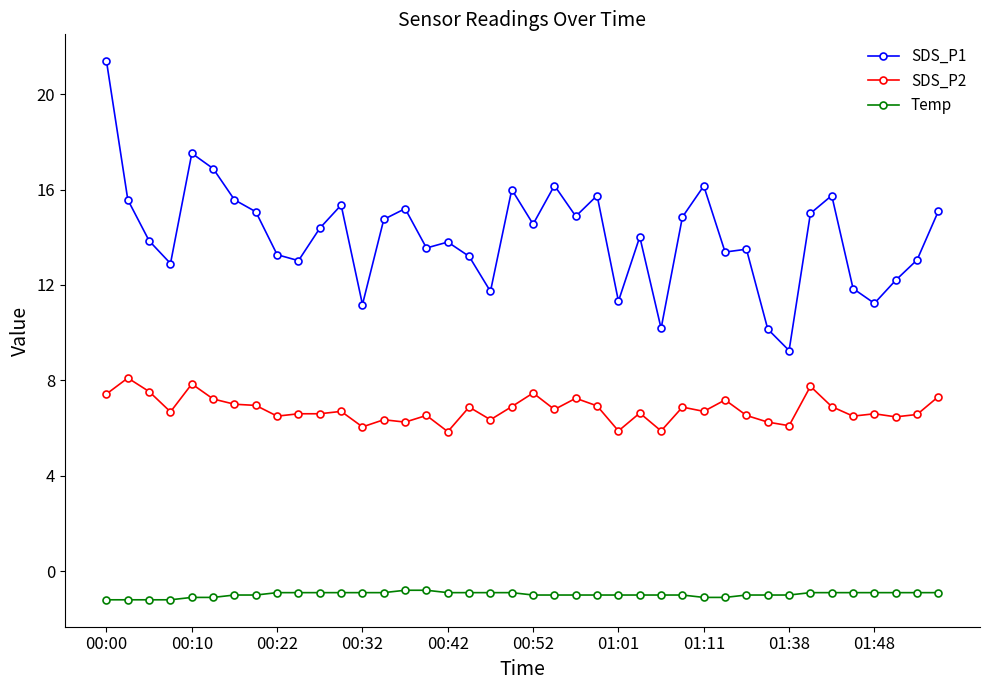

Which series has the largest total across all categories?

SDS_P1